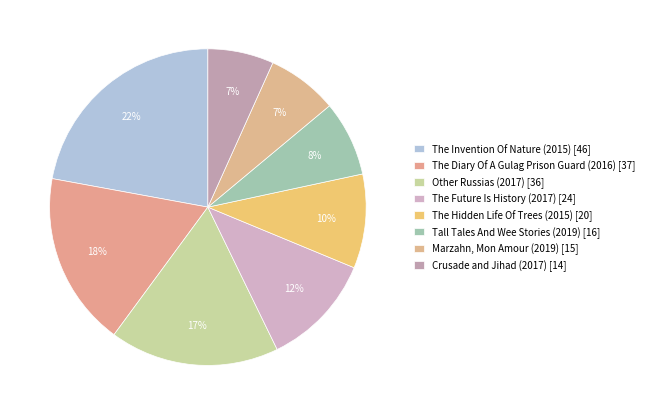

What is the total percentage of The Future Is History (2017) and Tall Tales And Wee Stories (2019)?

19.2%